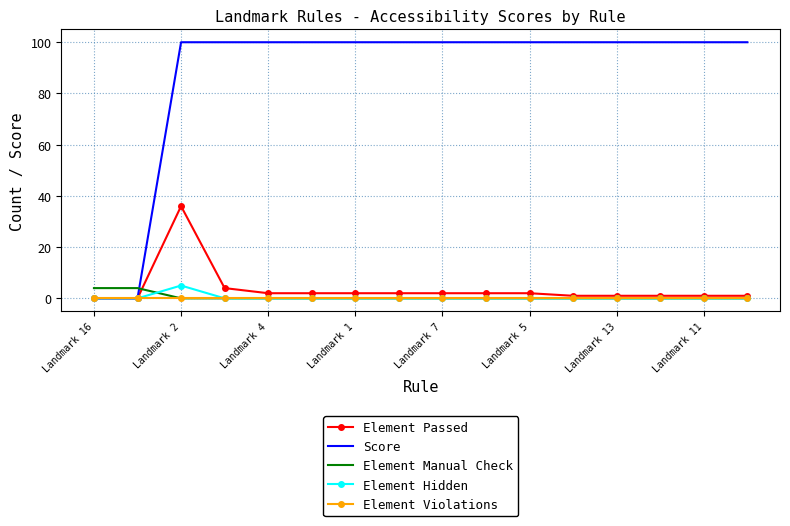

Which series has the largest total across all categories?

Score